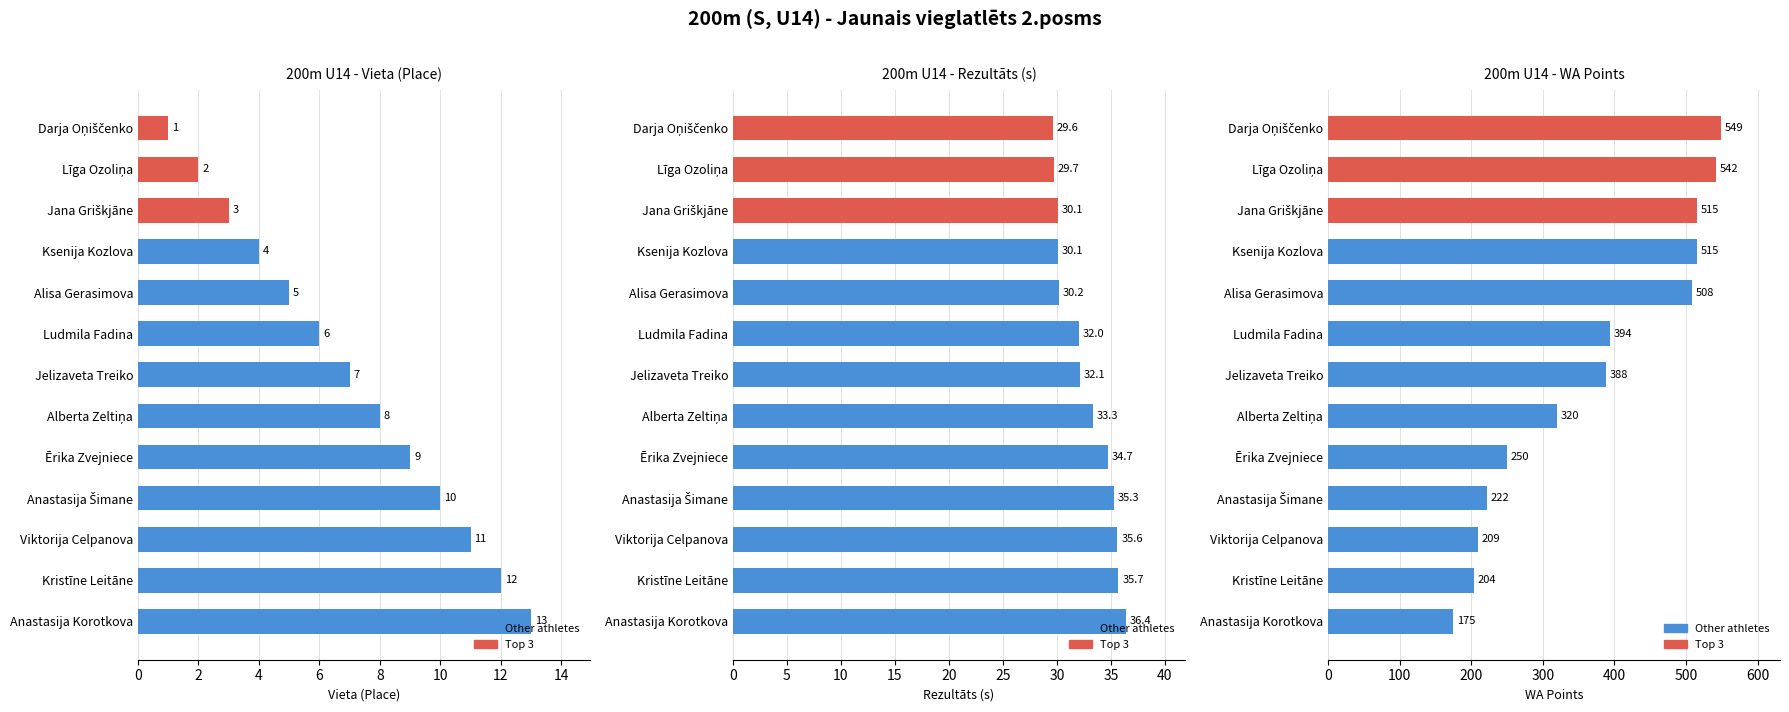

Which series changed the most between Jelizaveta Treiko and Anastasija Šimane?

WA Points